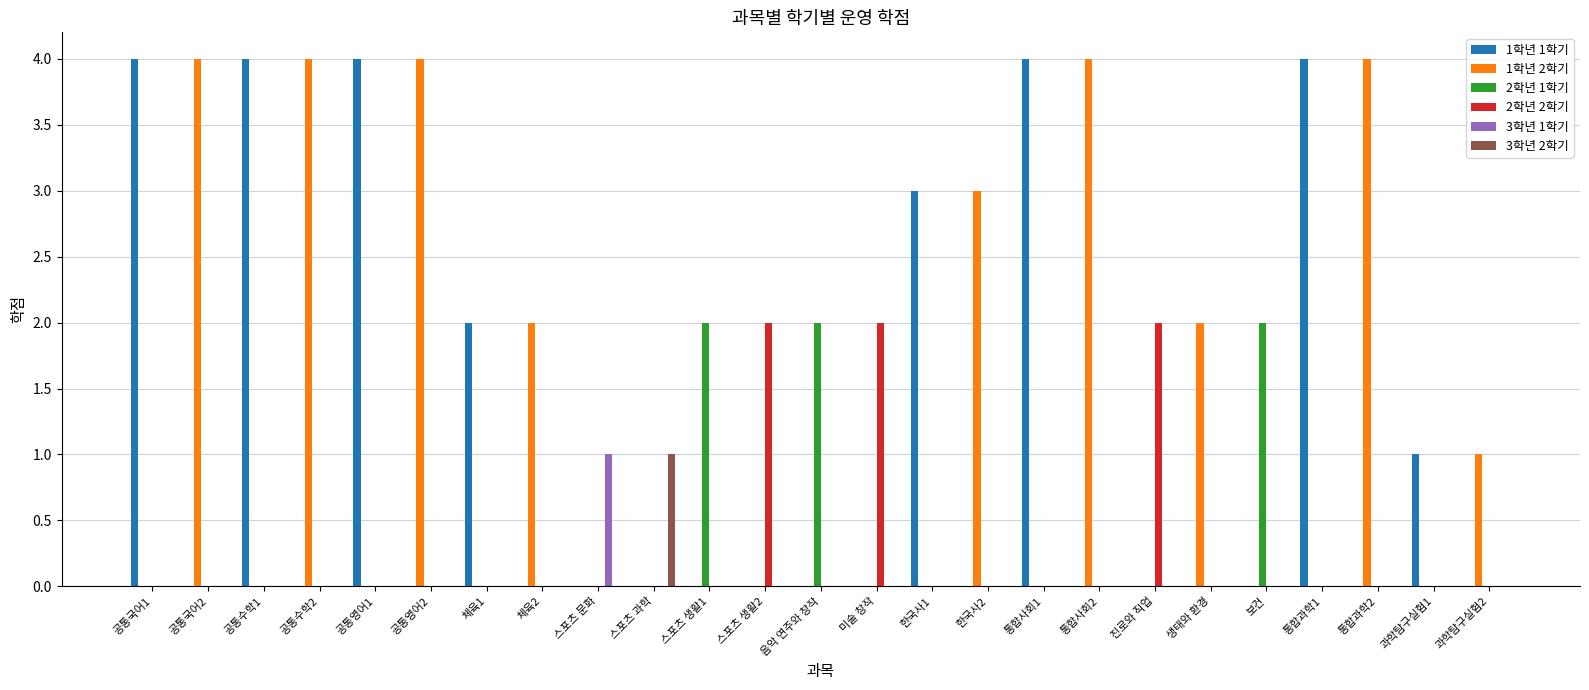

Is the value of 1학년 2학기 at 체육2 greater than the value of 1학년 1학기 at 체육2?

Yes